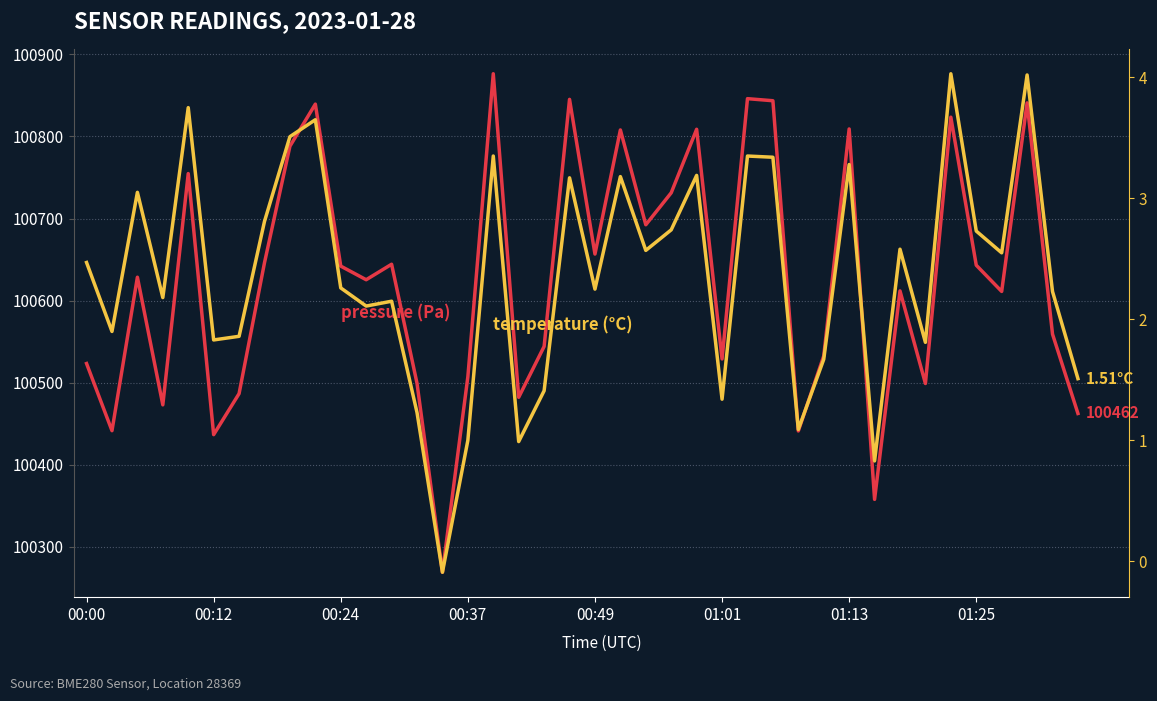

How many data points does each series have?

40